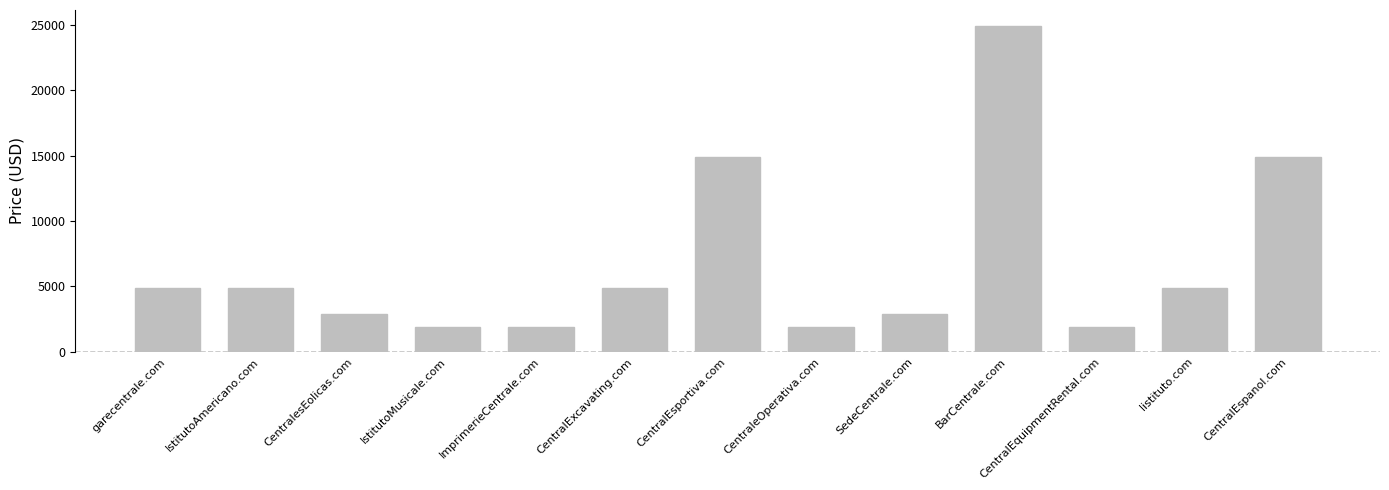

Reading left to right, extract all data points from this chart.

4888	4888	2888	1888	1888	4888	14888	1888	2888	24888	1888	4888	14888